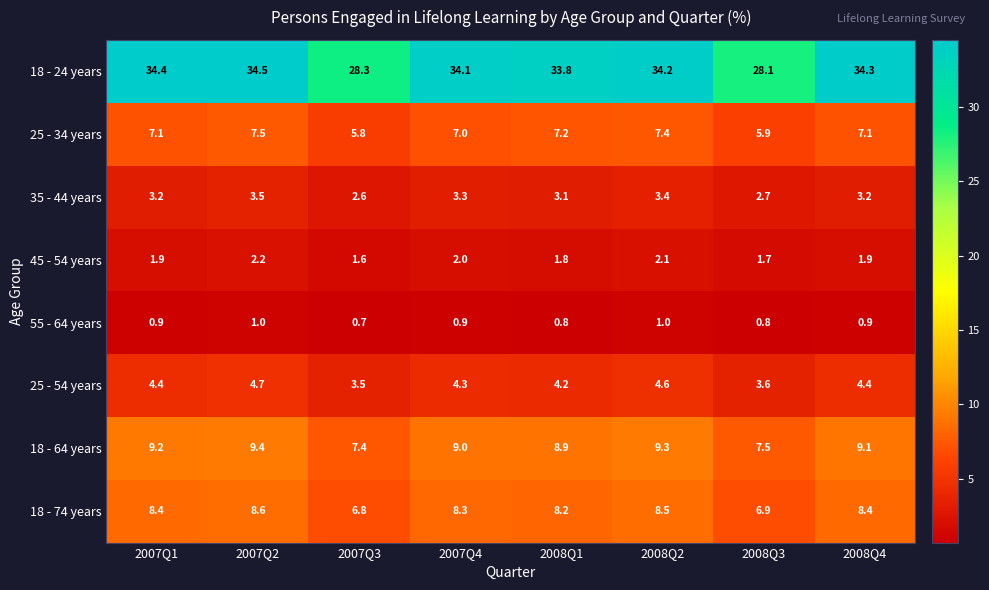

List the series in order of their peak value, highest first.

18 - 24 years, 18 - 64 years, 18 - 74 years, 25 - 34 years, 25 - 54 years, 35 - 44 years, 45 - 54 years, 55 - 64 years